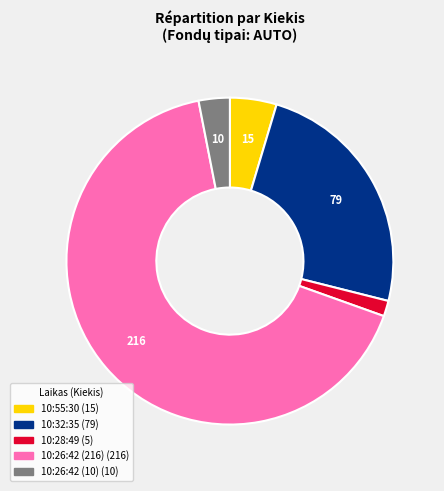

Count the number of slices in the pie.

5